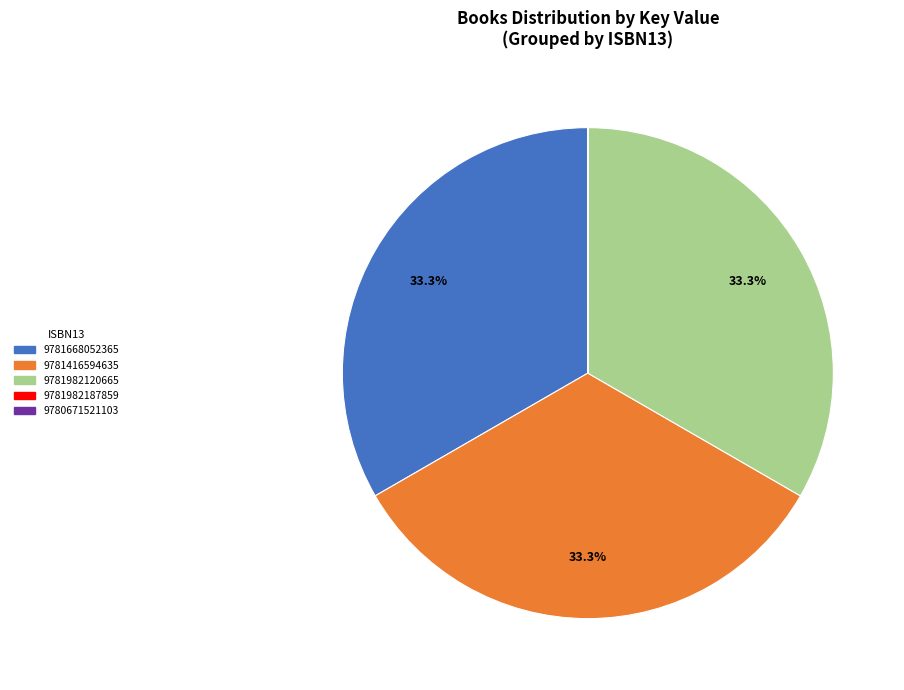

Does 9781668052365 account for over 50% of the chart?

No